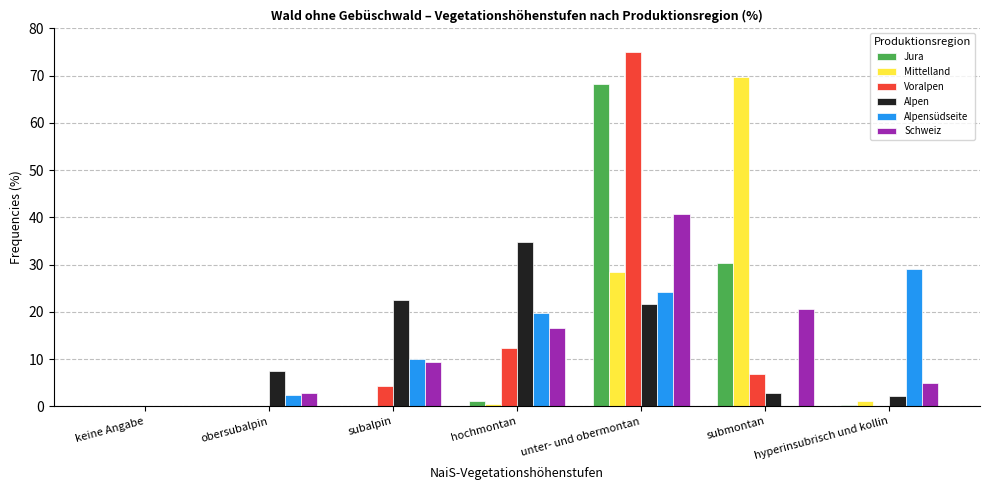

Which label corresponds to the largest value in the chart?

unter- und obermontan